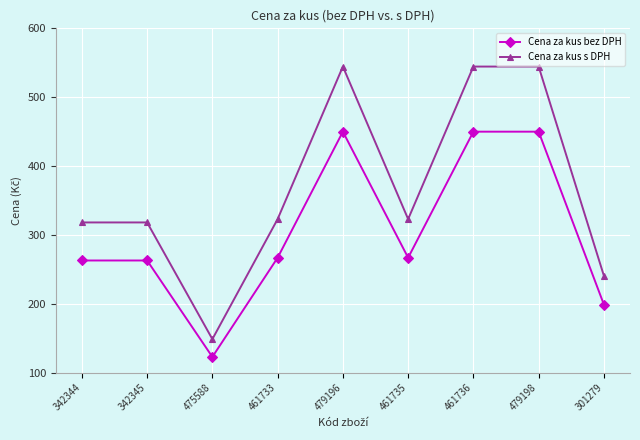

True or false: Cena za kus s DPH and Cena za kus bez DPH intersect in this chart.

False